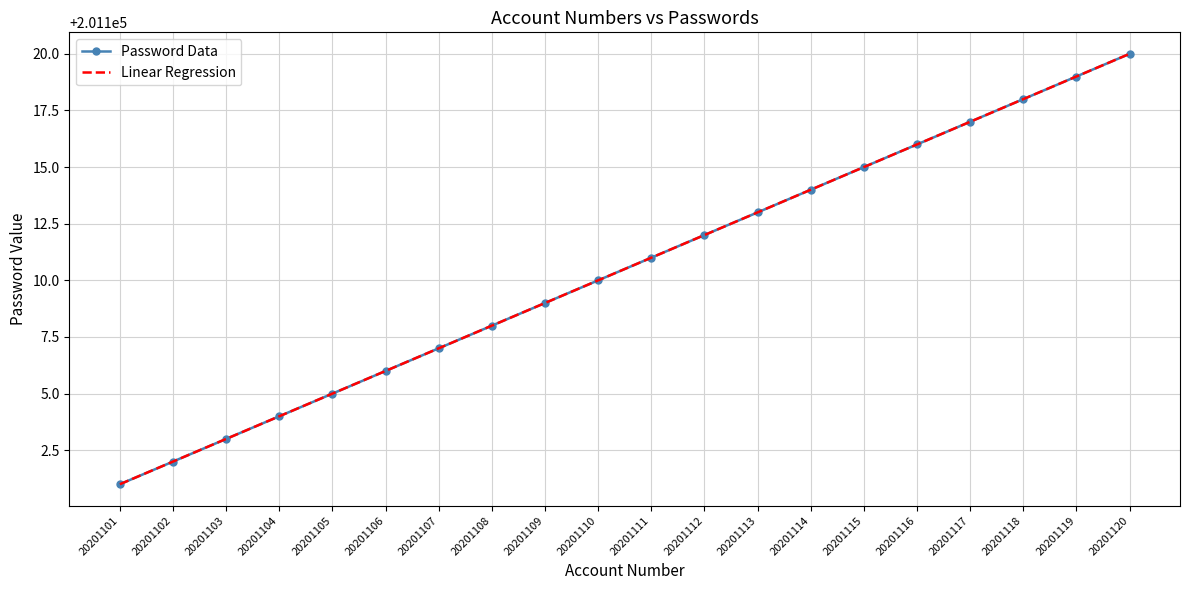

Is the value of Password Data at 20201116 greater than the value of Linear Regression at 20201115?

Yes